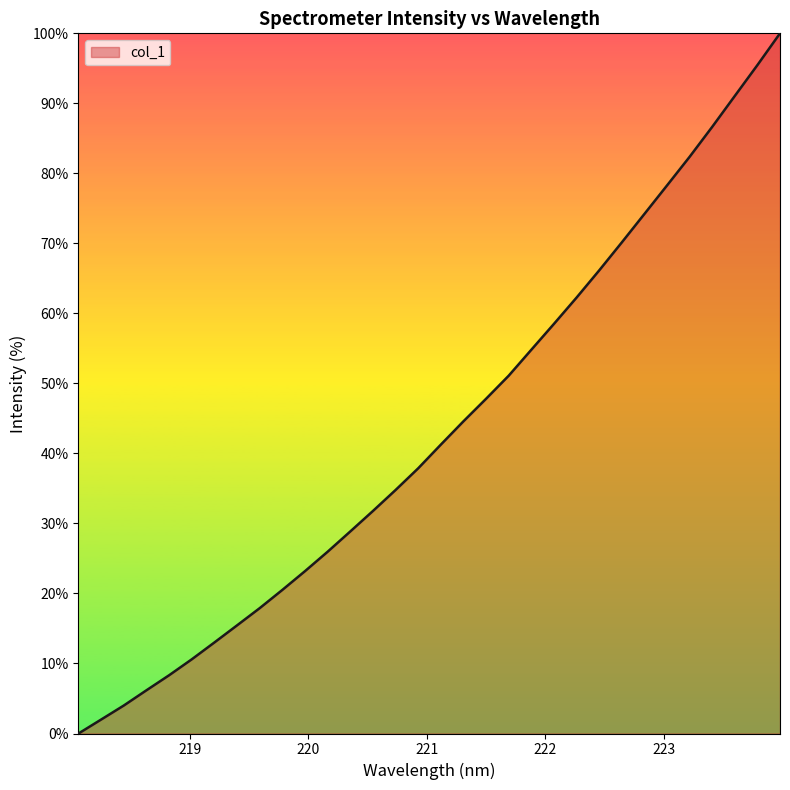

What is the greatest value displayed?

100.0